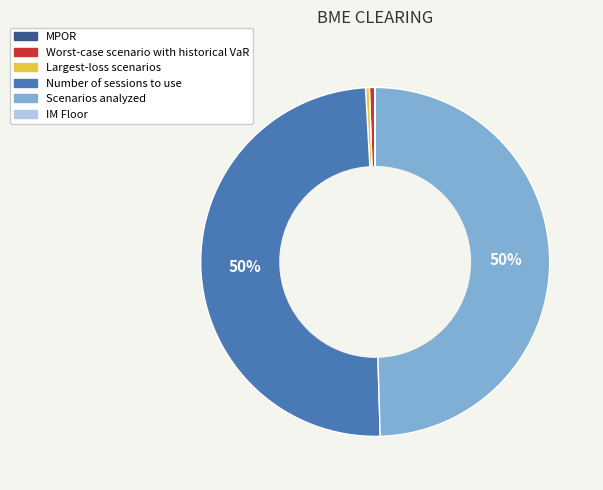

To the nearest percent, what portion does Number of sessions to use represent?

50%